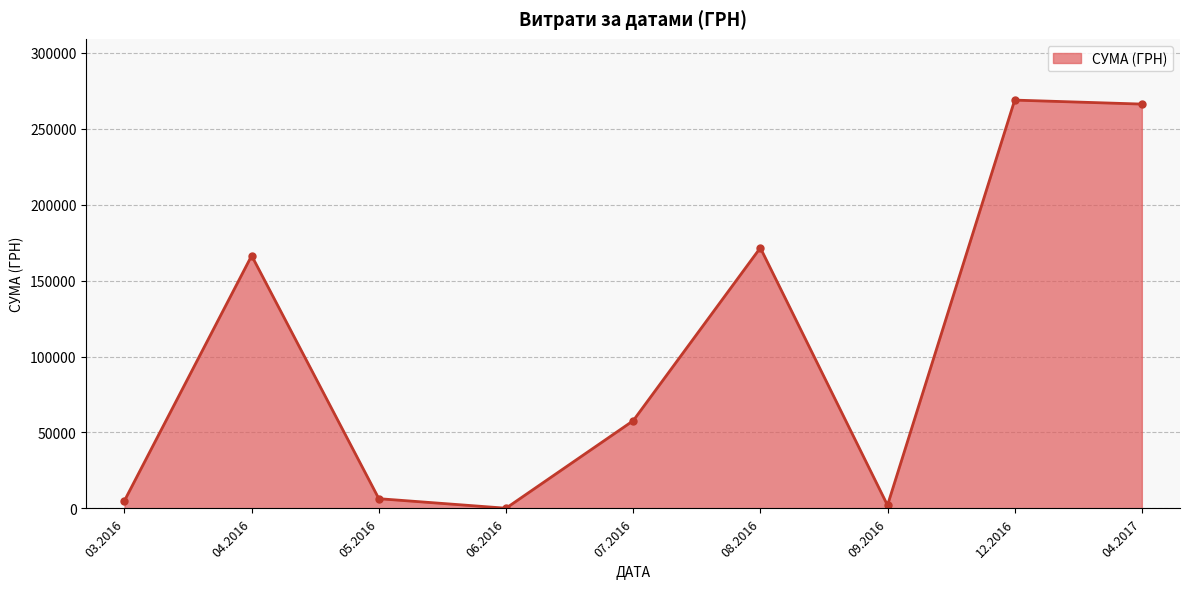

What is the greatest value displayed?

268752.0